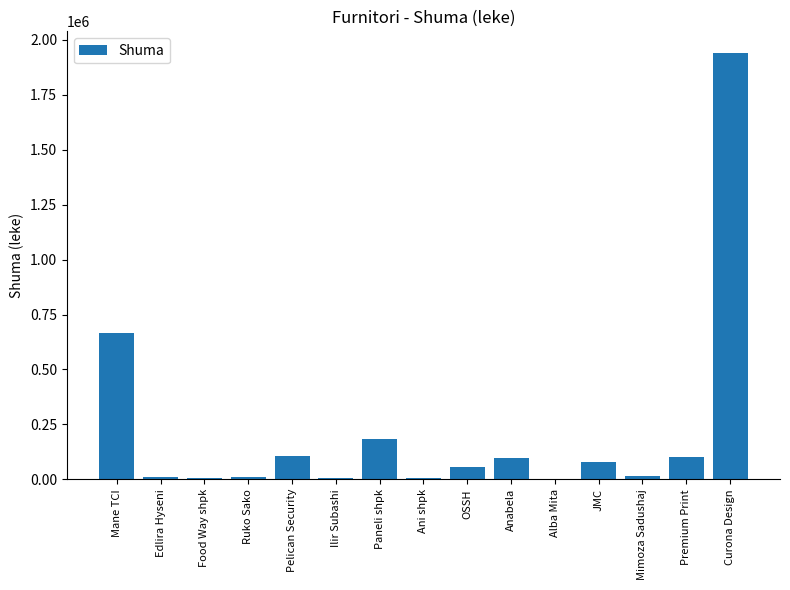

Is it true that the value at Pelican Security is 108000?

True